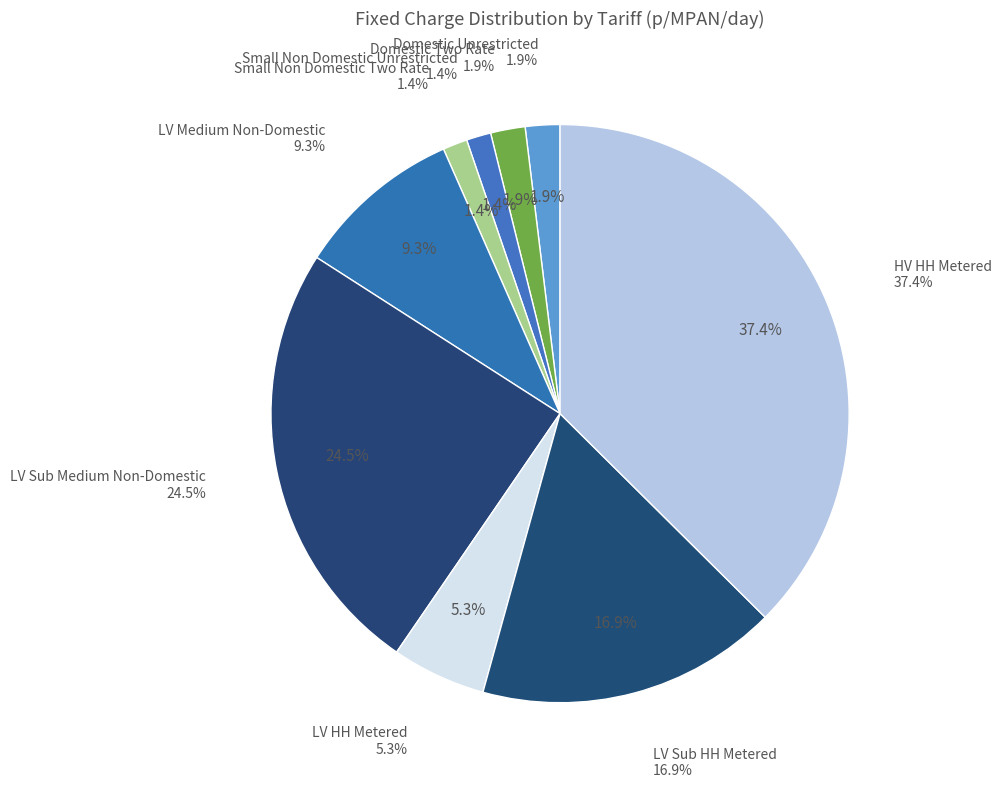

Which slice is the smallest?

Small Non Domestic Unrestricted